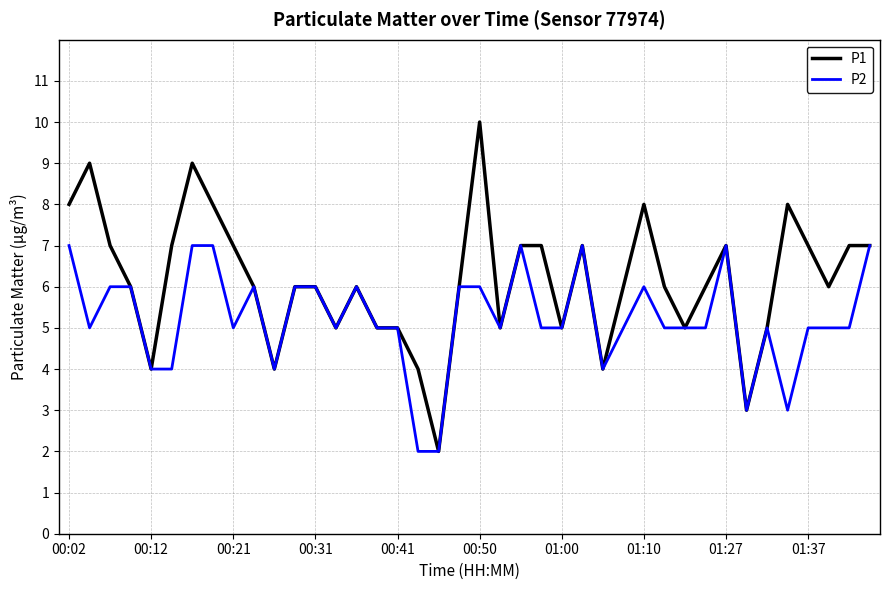

List the series in order of their peak value, highest first.

P1, P2